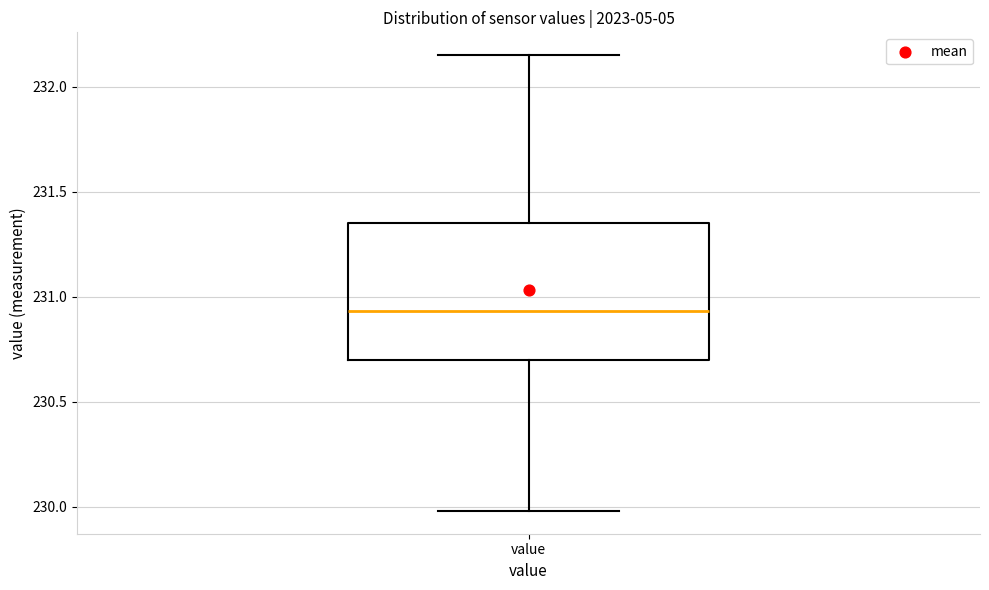

Read this box plot against the y-axis: the position of the median line, the range covered by the box, and the ends of both whiskers. The values are not printed on the chart, so give them approximately, as read against the axis.

median 230.95, box 230.70 to 231.35, whiskers 230.00 to 232.15